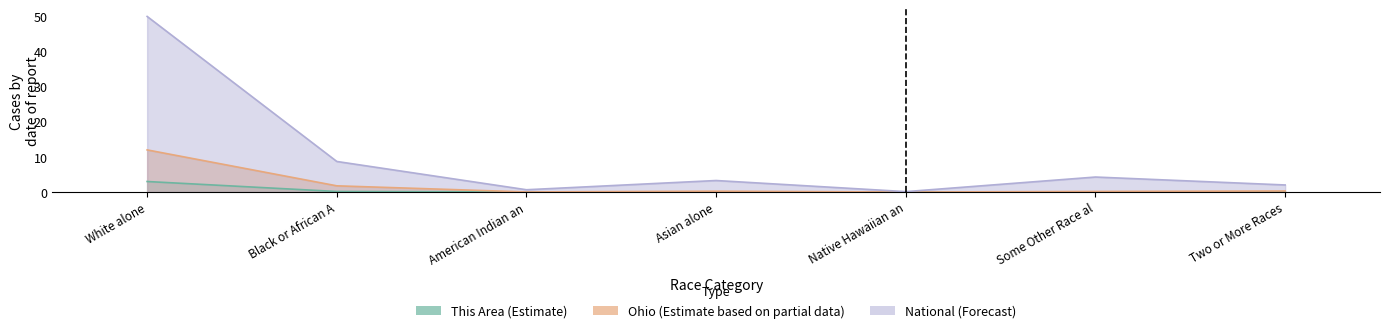

Is the value of This Area at Black or African A greater than the value of Ohio at Two or More Races?

No